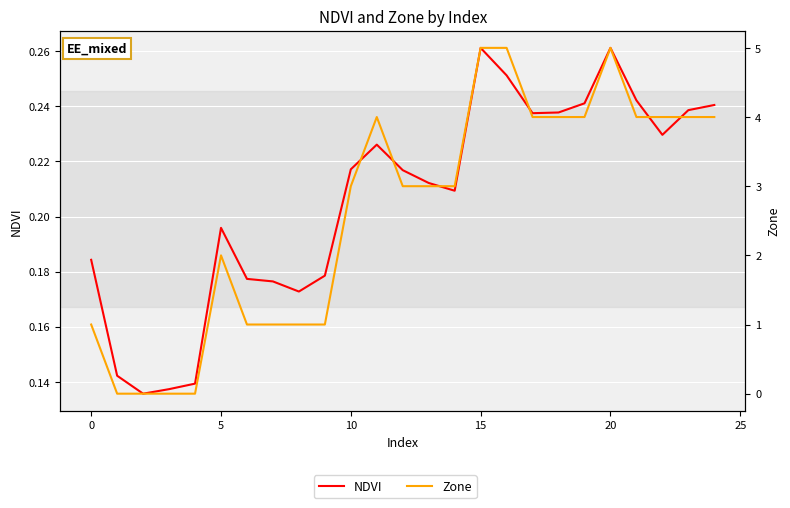

Where does the Zone series first go above 3?

11